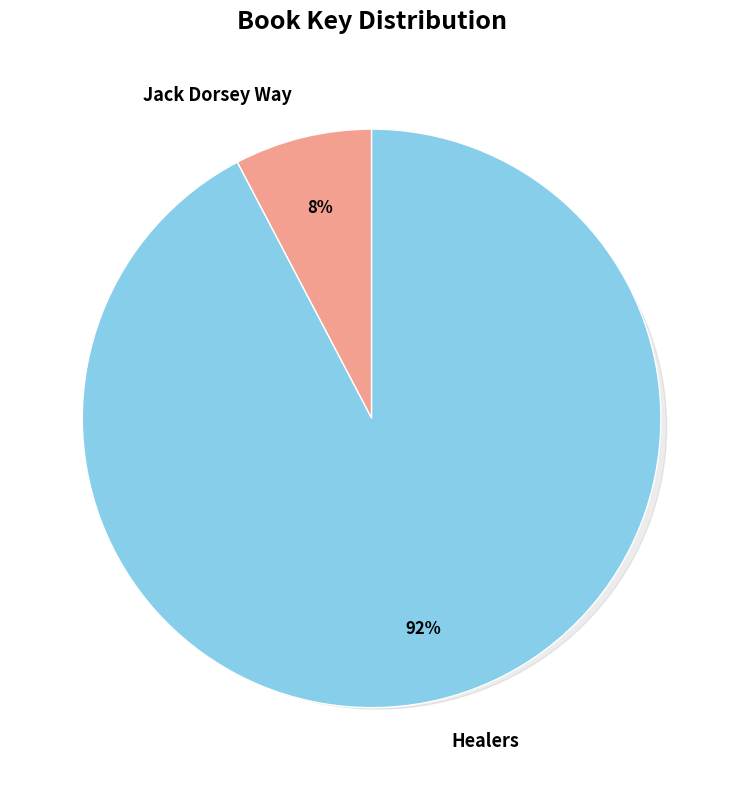

To the nearest percent, what is the difference between the largest and smallest slice percentages?

85%